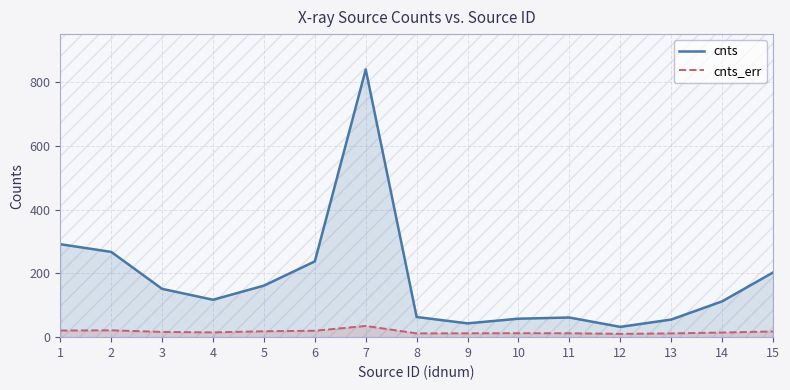

How many data points in cnts are less than 117?

7